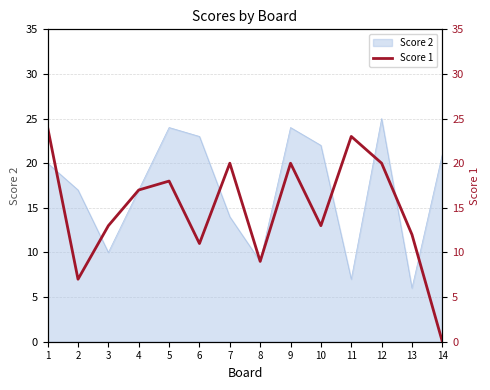

Reading left to right, what are all the values shown in this chart?

24	7	13	17	18	11	20	9	20	13	23	20	12	0